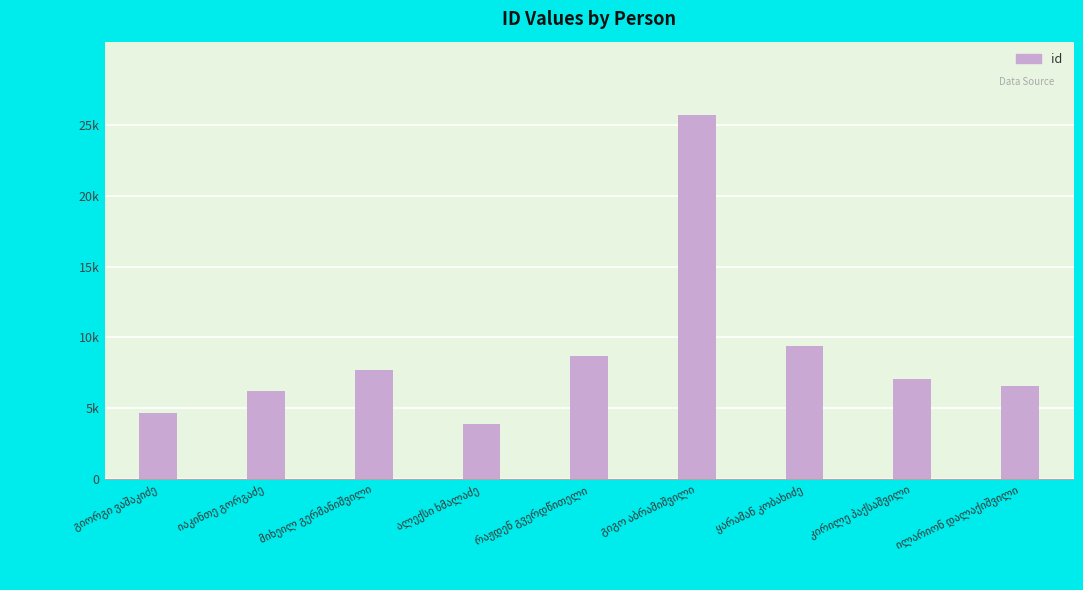

Reading left to right, extract all data points from this chart.

4692	6198	7720	3849	8697	25747	9417	7052	6571